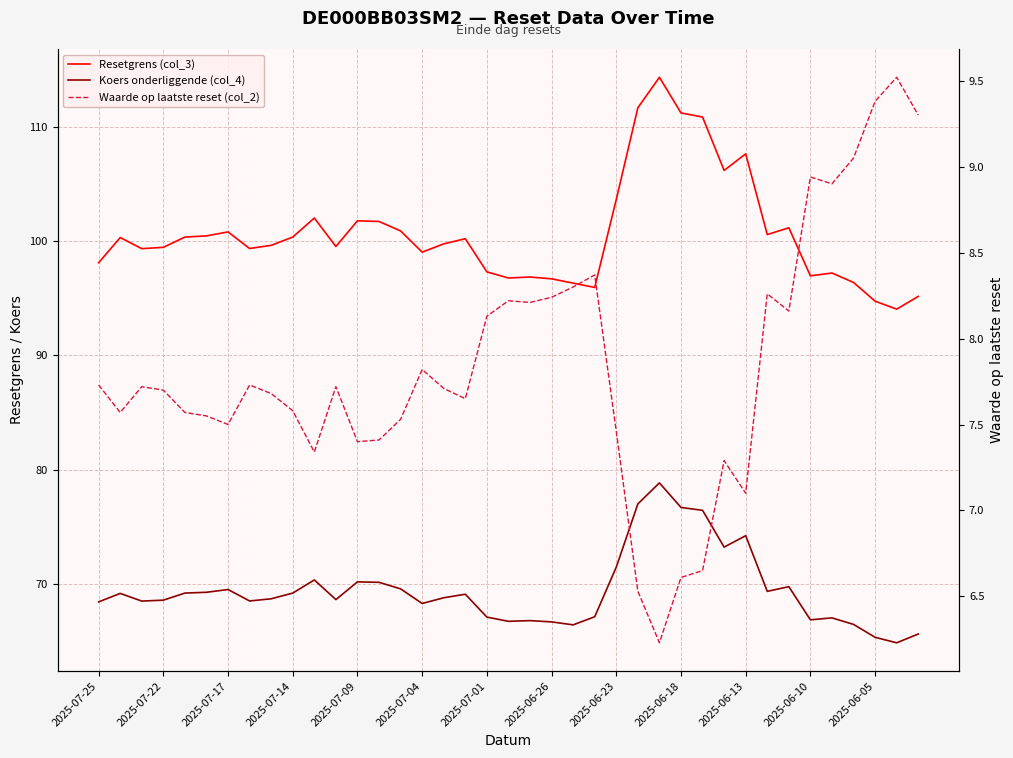

What is the value of the Koers onderliggende (col_4) point at the 8th from the left?

68.5